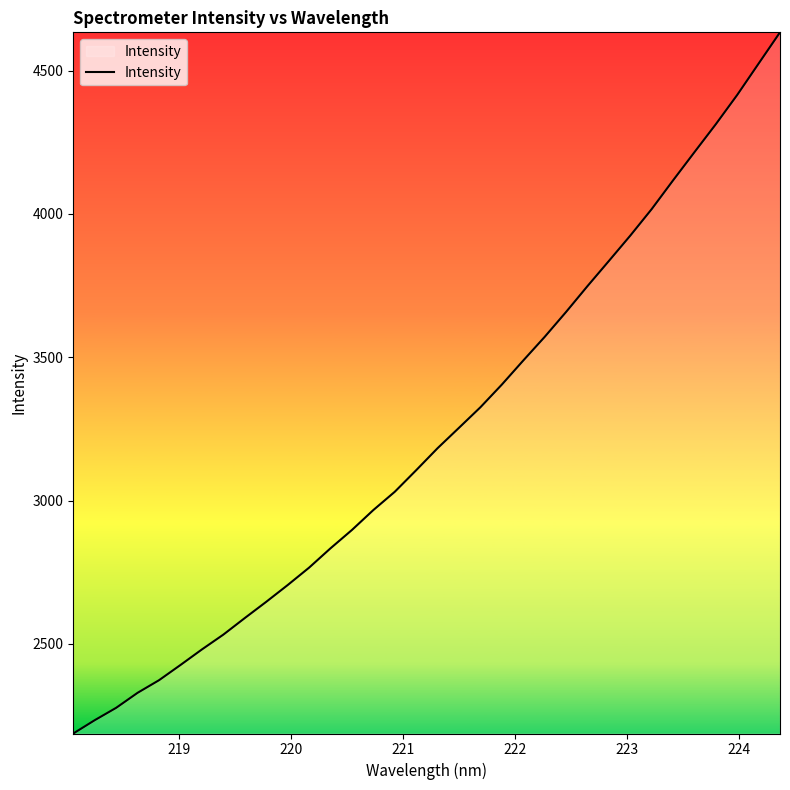

What is the maximum value shown in the chart?

4633.7